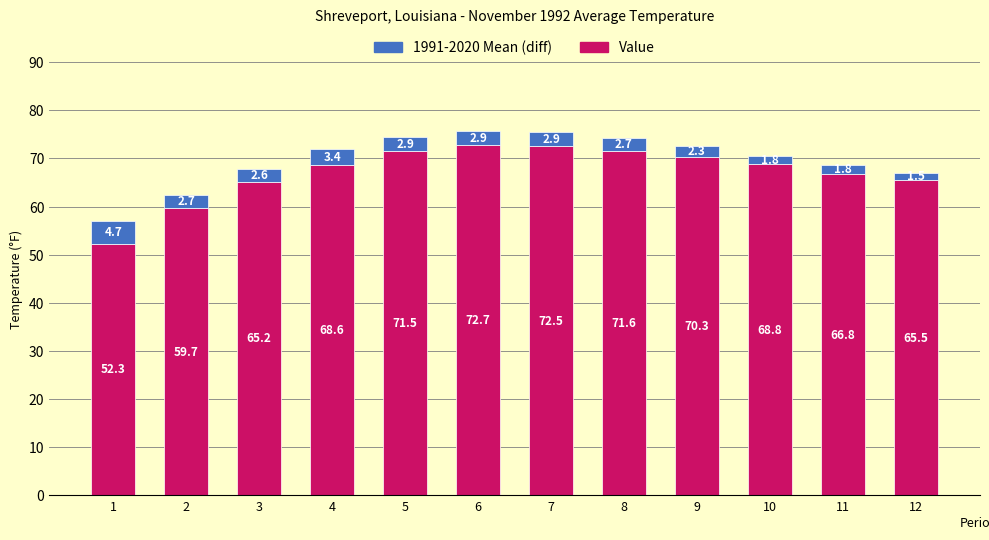

List the labels in order of Value value, largest first.

6, 7, 8, 5, 9, 10, 4, 11, 12, 3, 2, 1